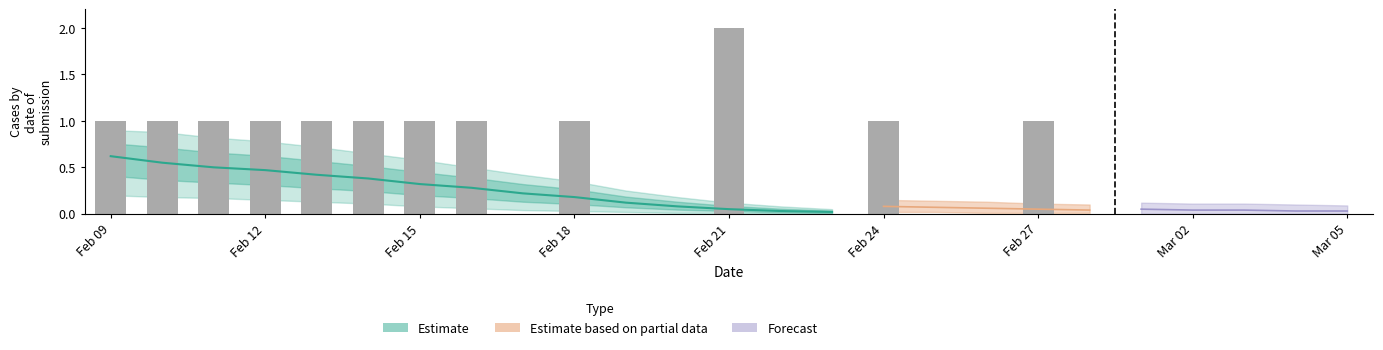

The chart shows a value of 0 at Feb 15. True or false?

False